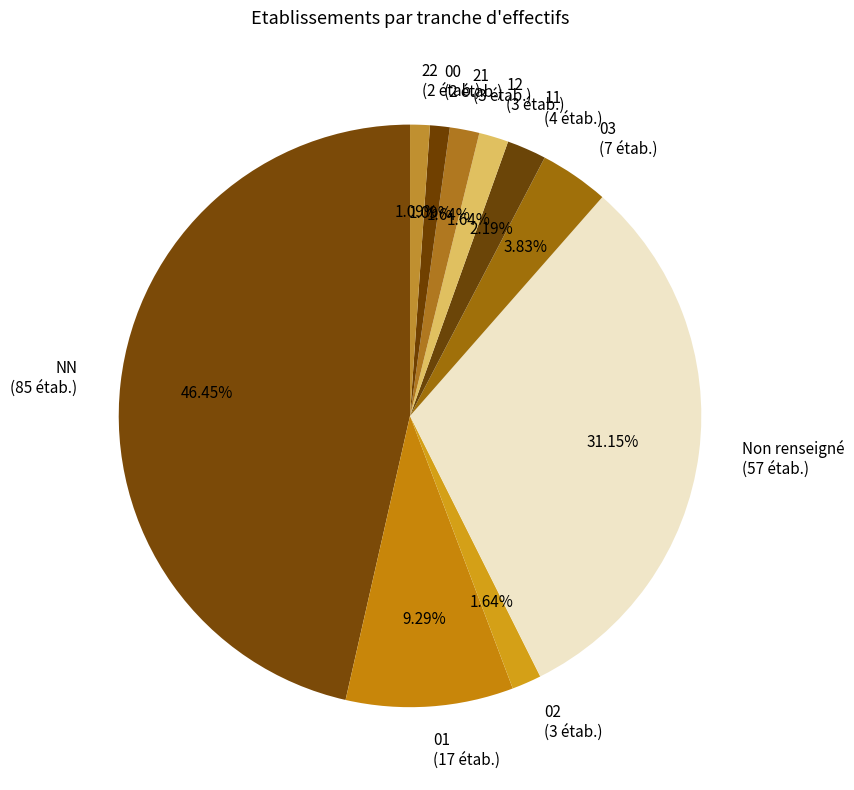

Is there any slice that represents more than half of the pie?

No